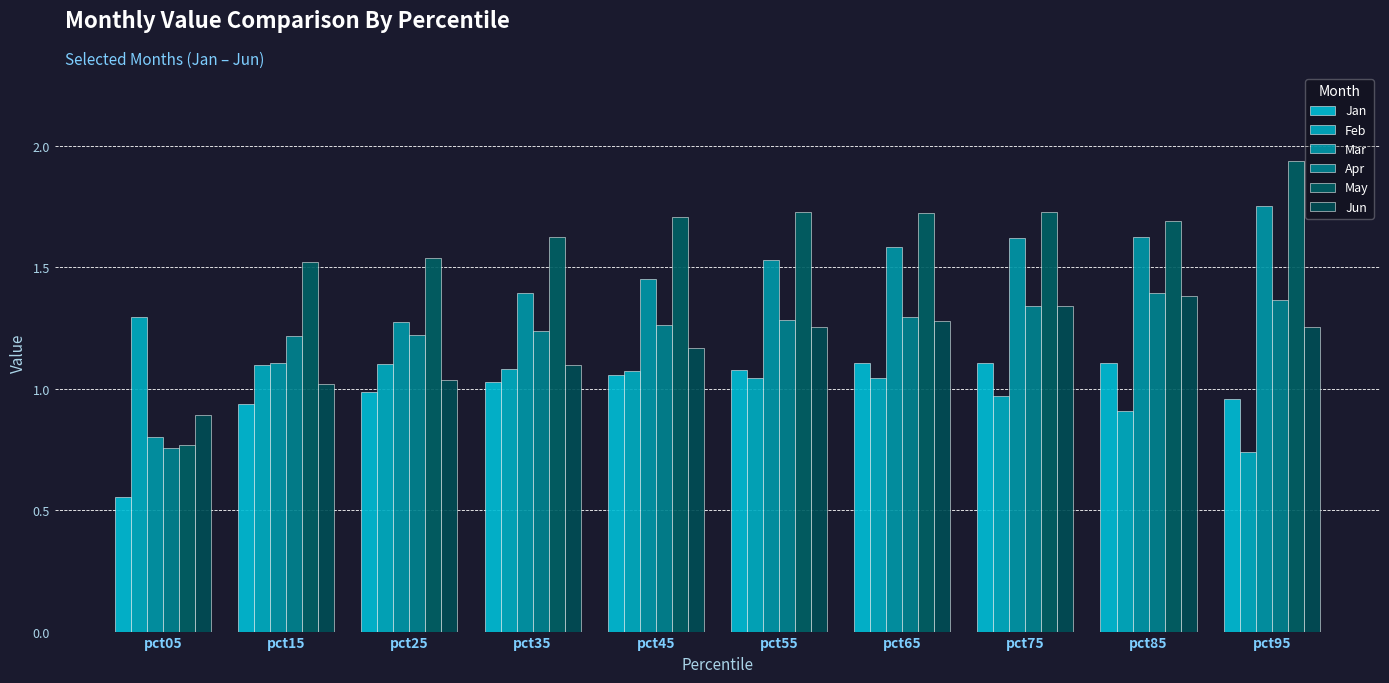

Are the bars horizontal?

No